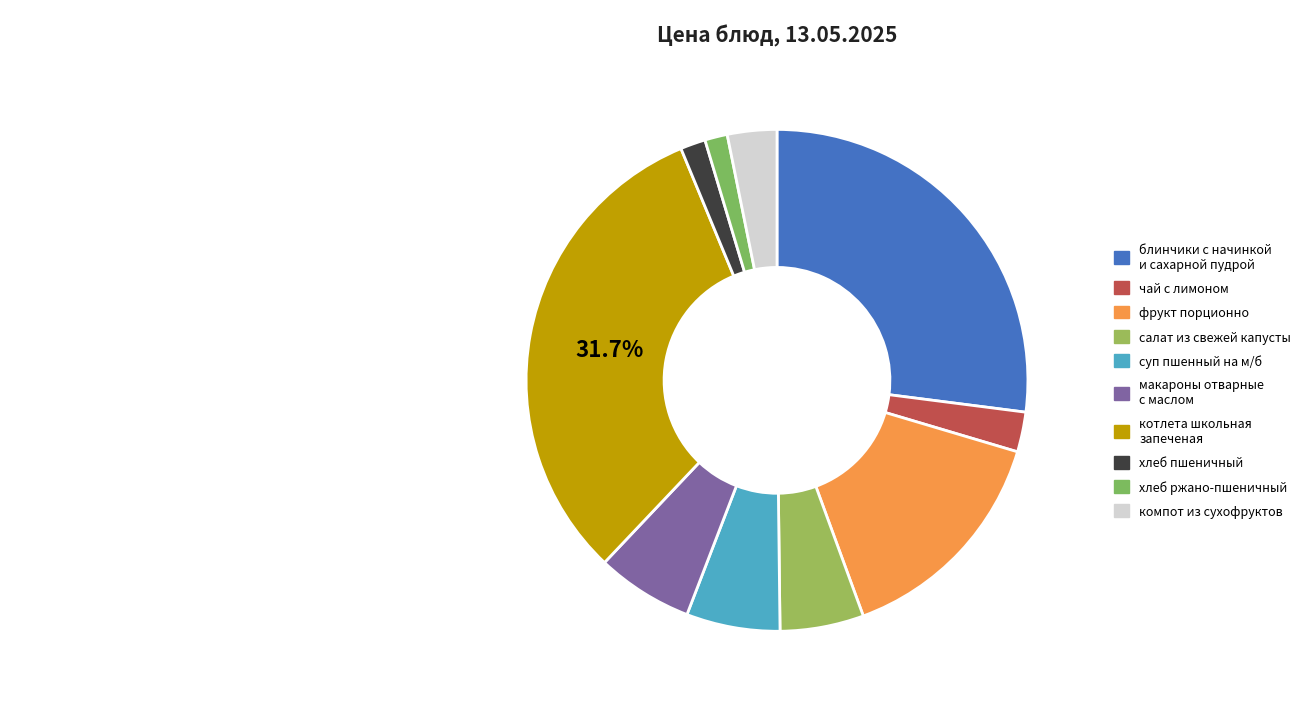

To the nearest percent, what percentage of the pie is блинчики с начинкой и сахарной пудрой?

27%